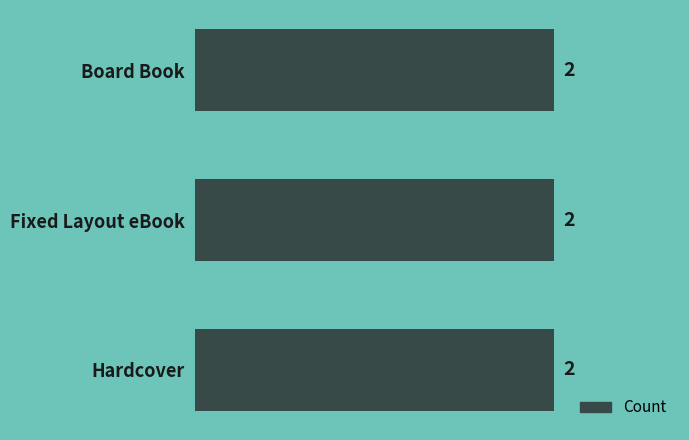

What is the value of the 1st bar from the left?

2